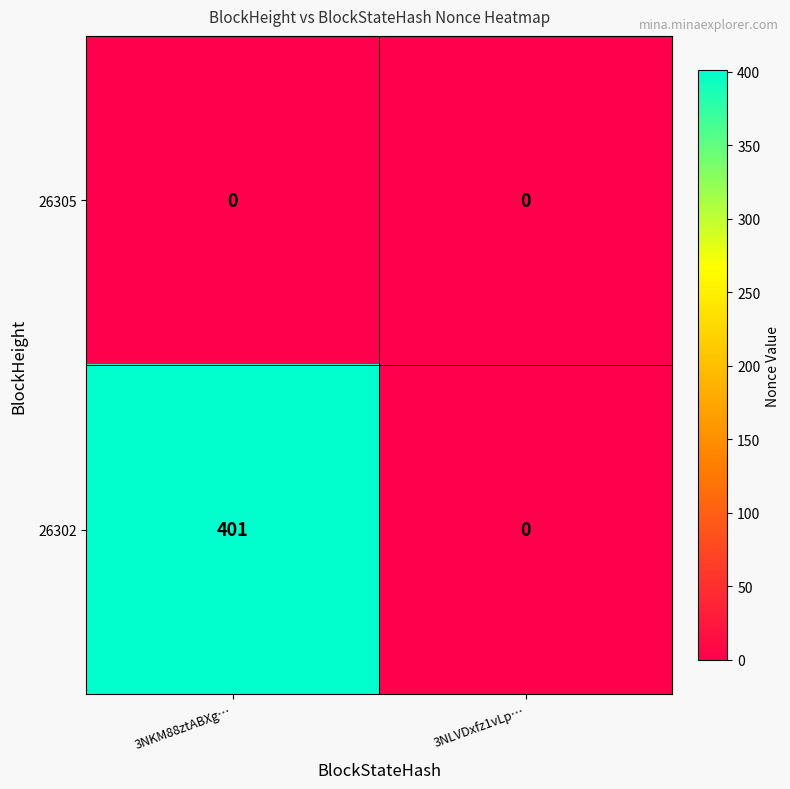

At how many categories does at least one series exceed 251?

1